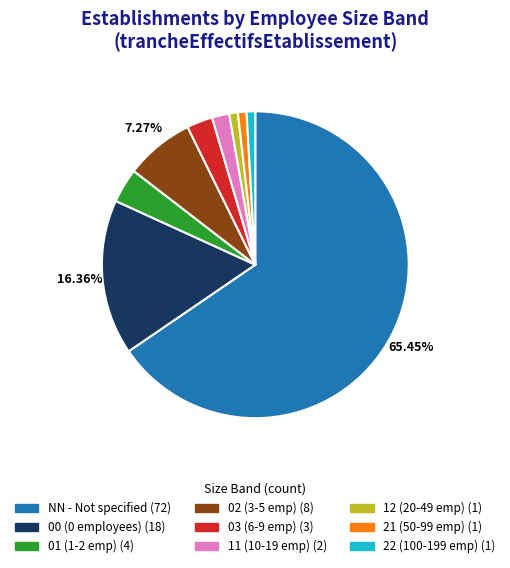

Which slice is the largest?

NN